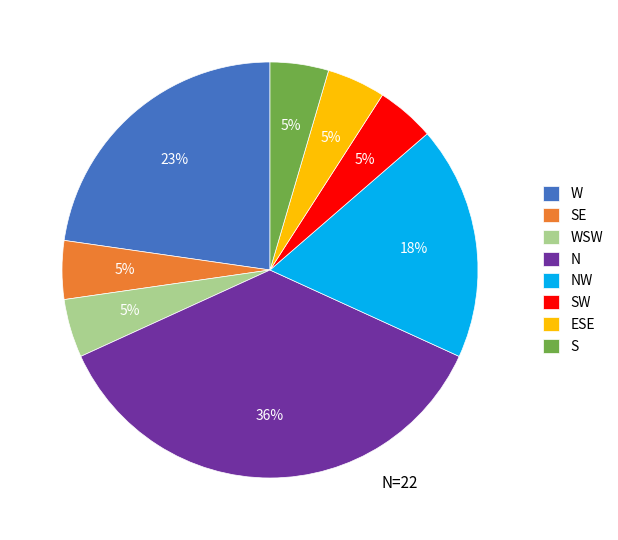

Between NW and WSW, which is larger?

NW